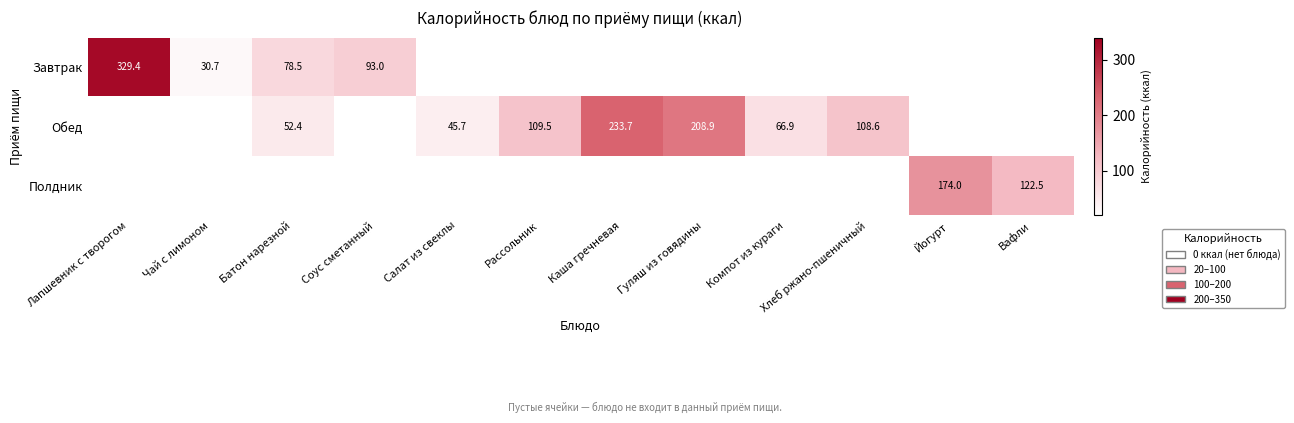

True or false: Завтрак has a value of 49.2 at Соус сметанный.

False